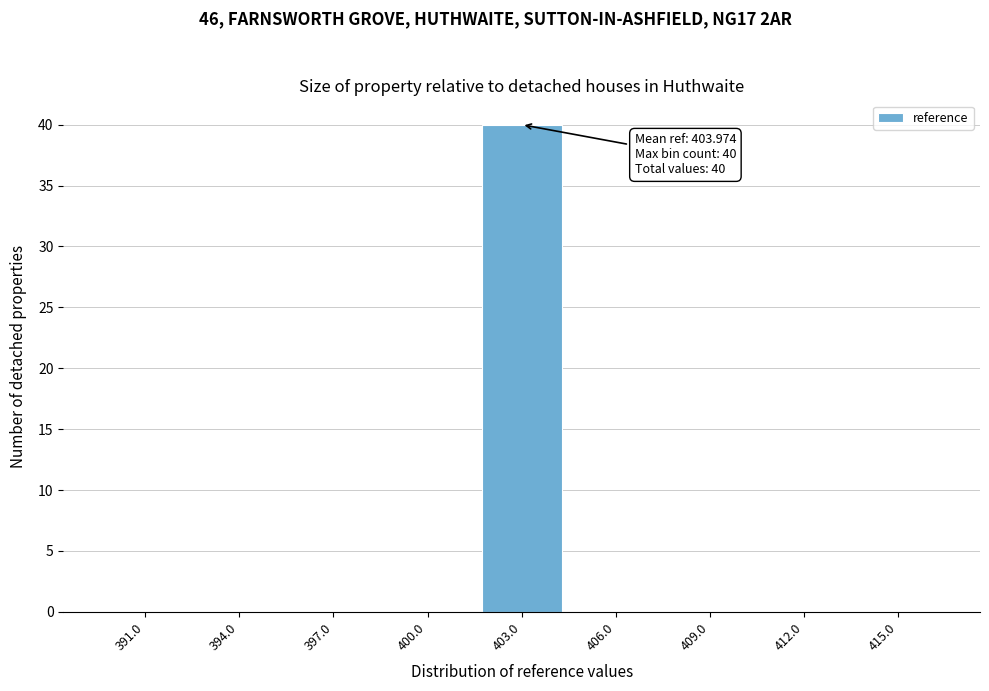

Reading right to left, what are all the values shown in this chart?

415.0=0	412.0=0	409.0=0	406.0=0	403.0=40	400.0=0	397.0=0	394.0=0	391.0=0